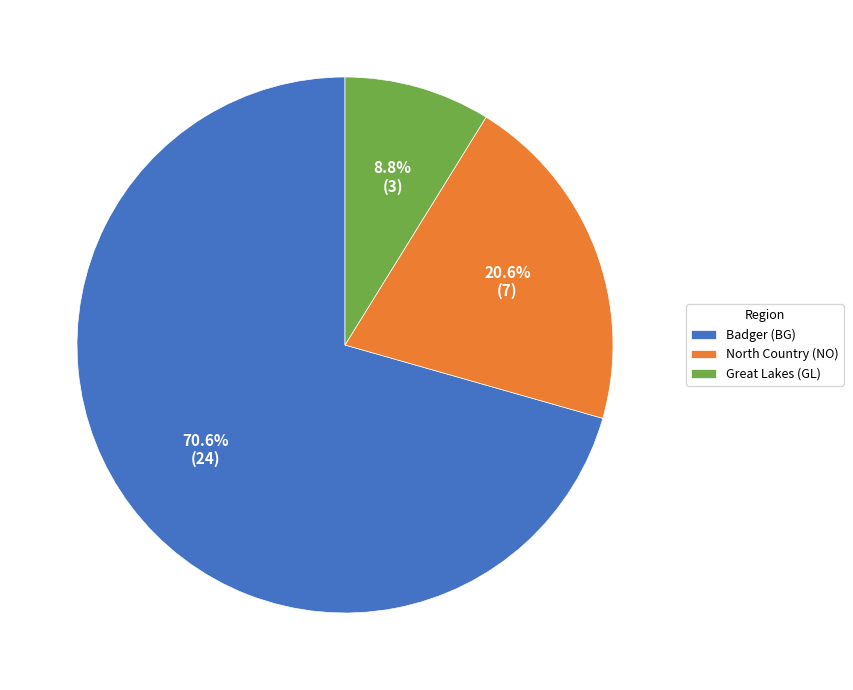

Rank the categories by value from highest to lowest.

Badger (BG), North Country (NO), Great Lakes (GL)